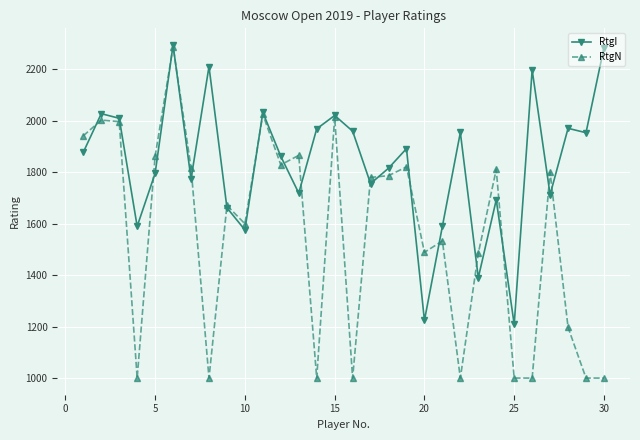

What are all the series names shown in the legend?

RtgI, RtgN